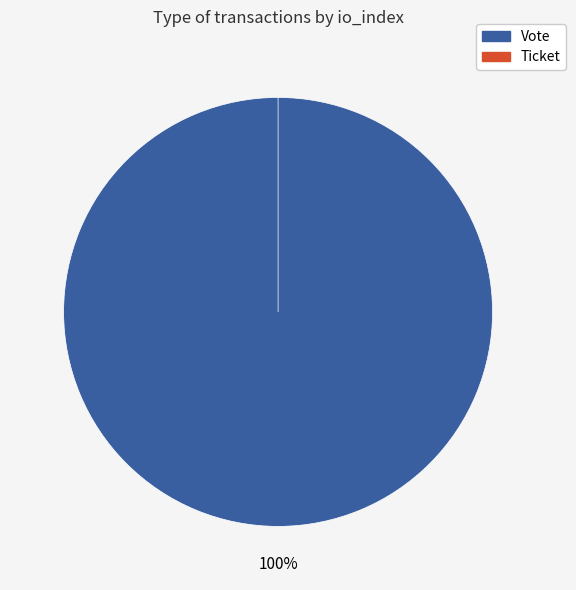

What percentage is the Vote slice, to the nearest percent?

100%